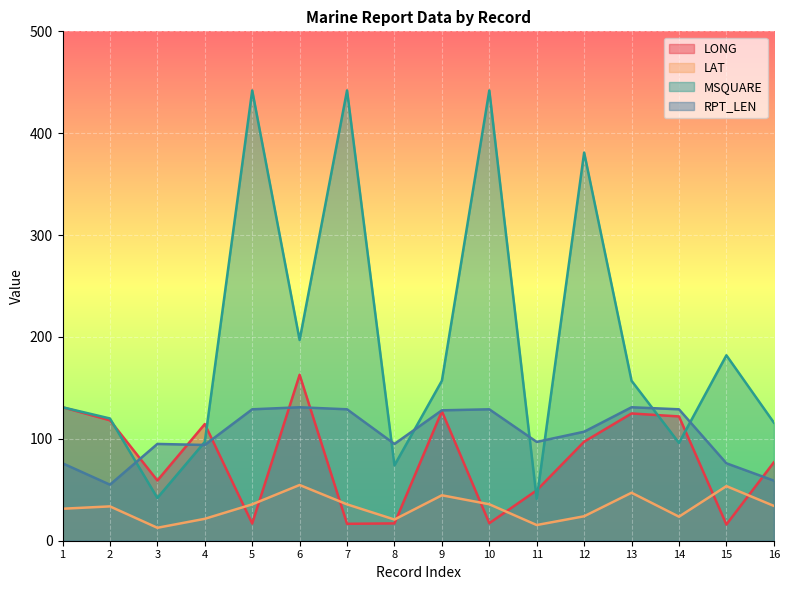

What is the sum of all MSQUARE values?

3117.0